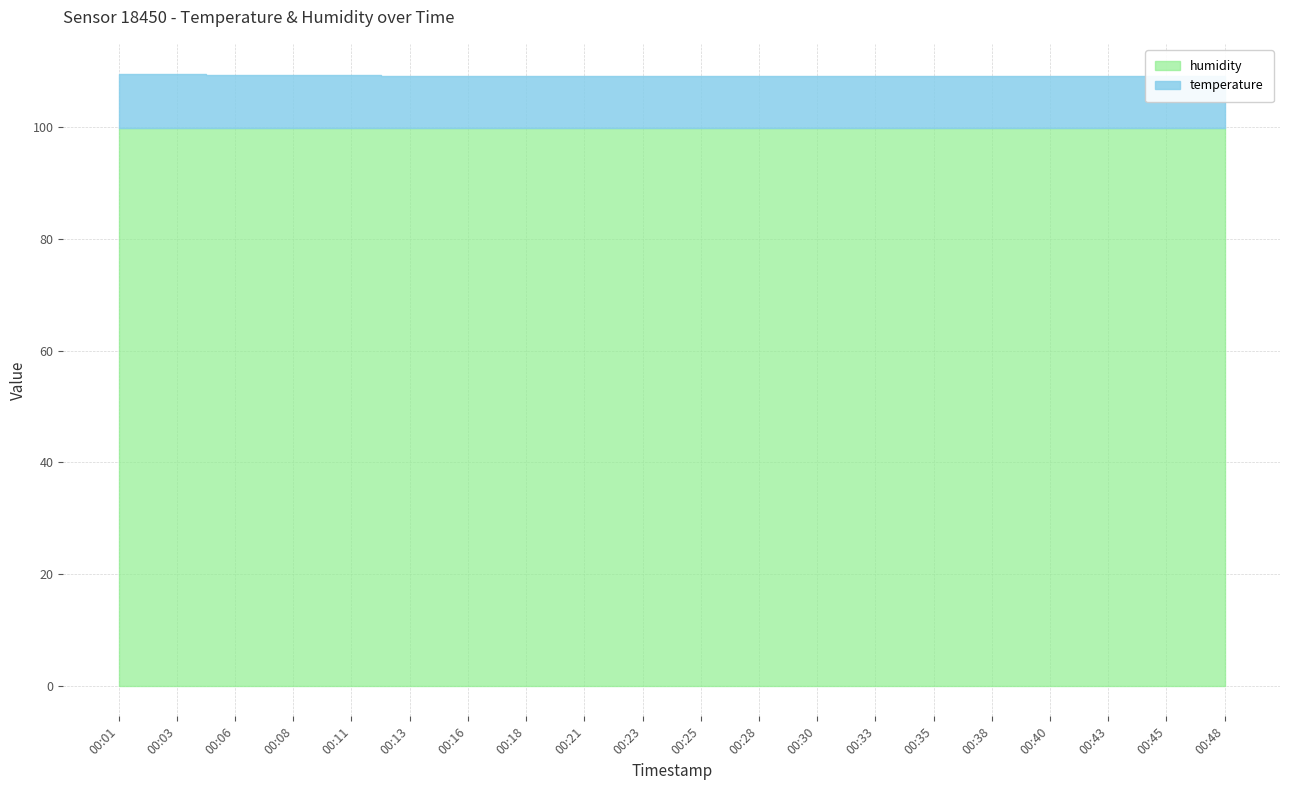

Which category has the highest value across all series?

00:01